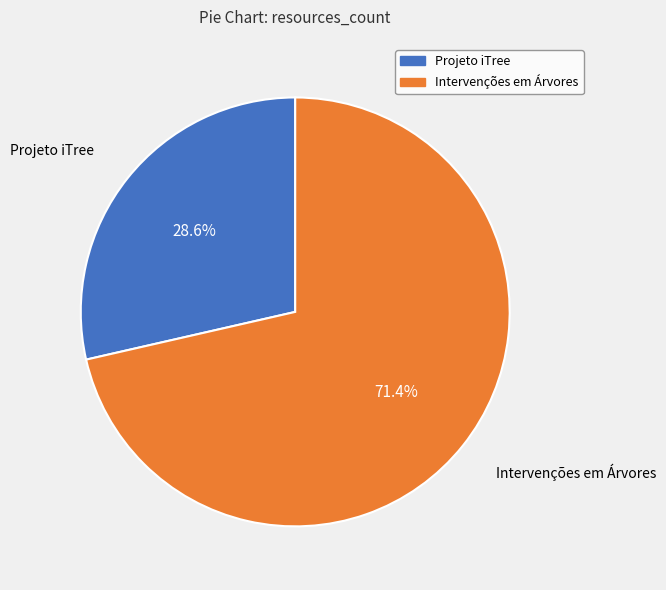

Does any single category account for the majority?

Yes